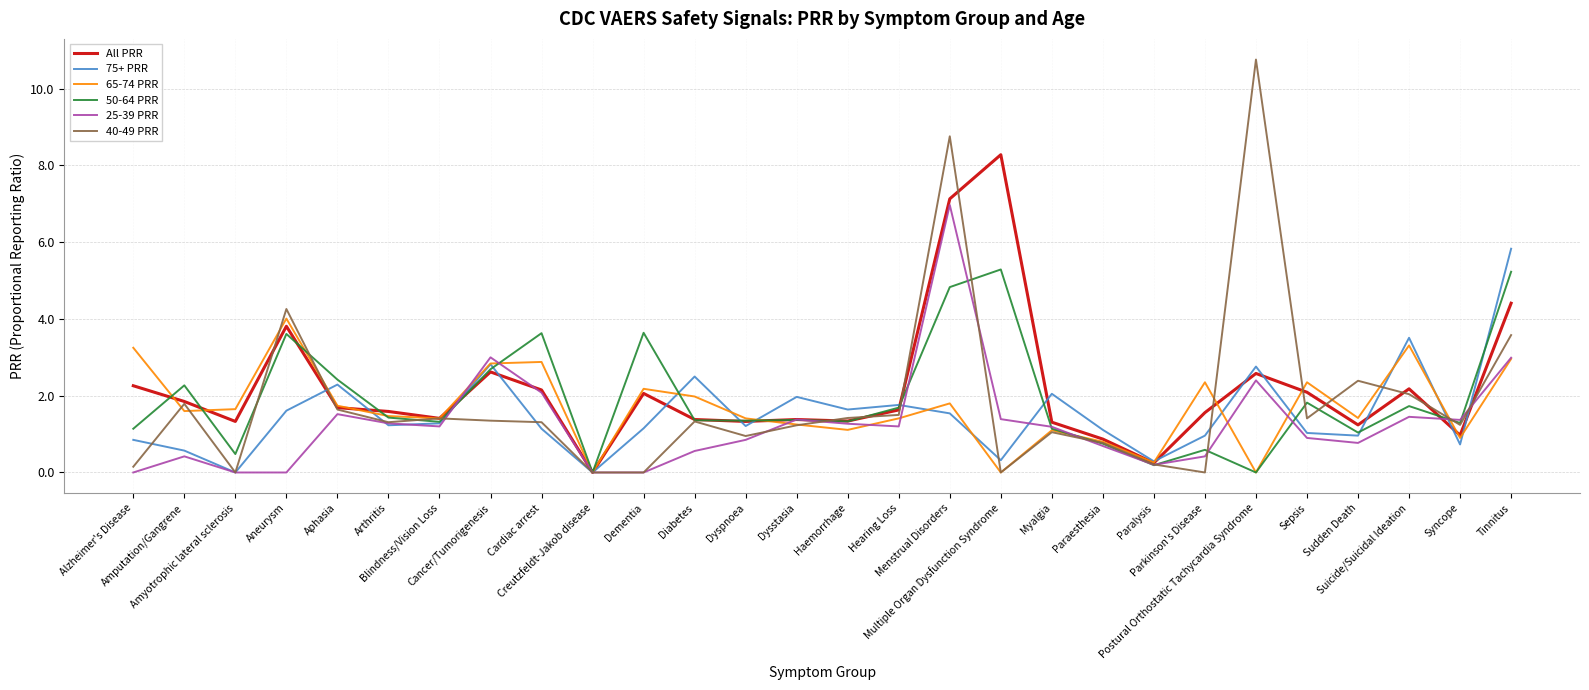

Which series has the widest spread of values?

40-49 PRR